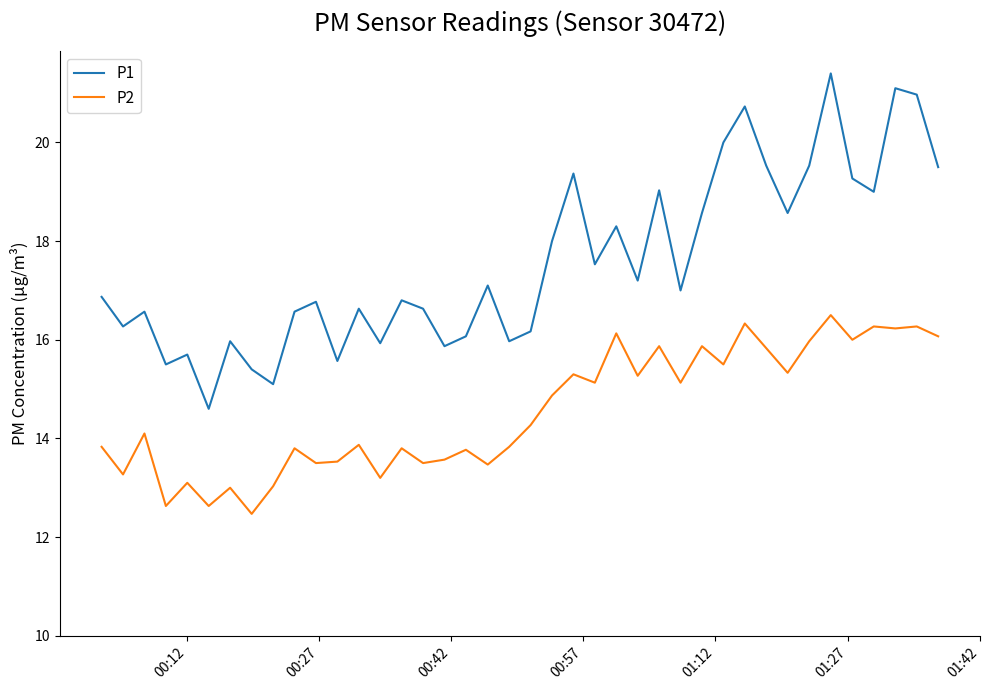

Which series has the largest range (max minus min)?

P1